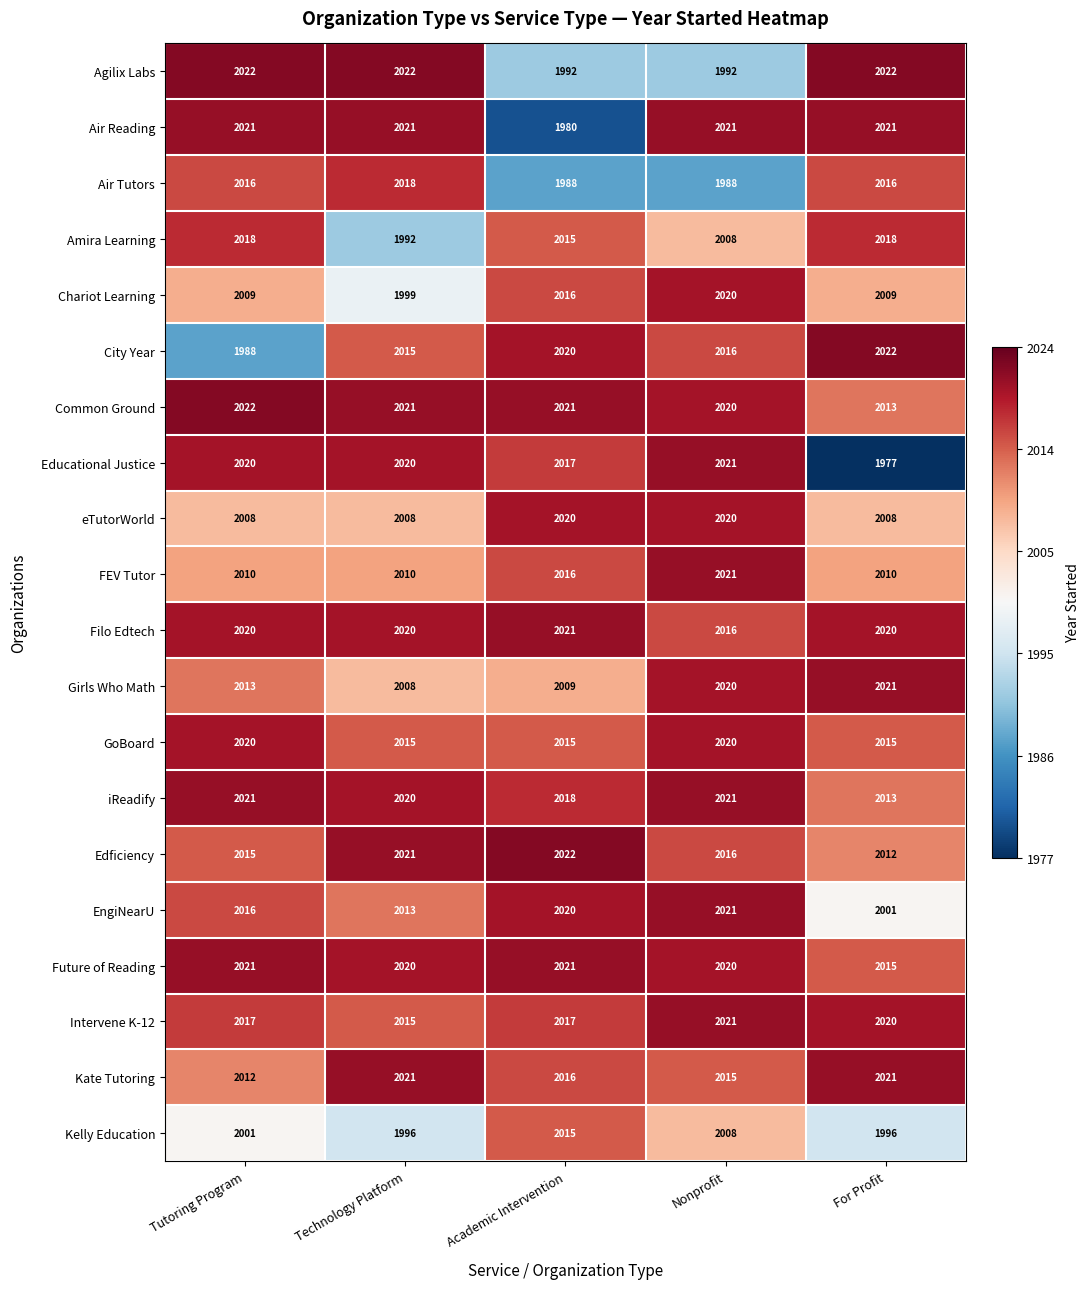

Count the Chariot Learning values in the range 2009 to 2016.

3